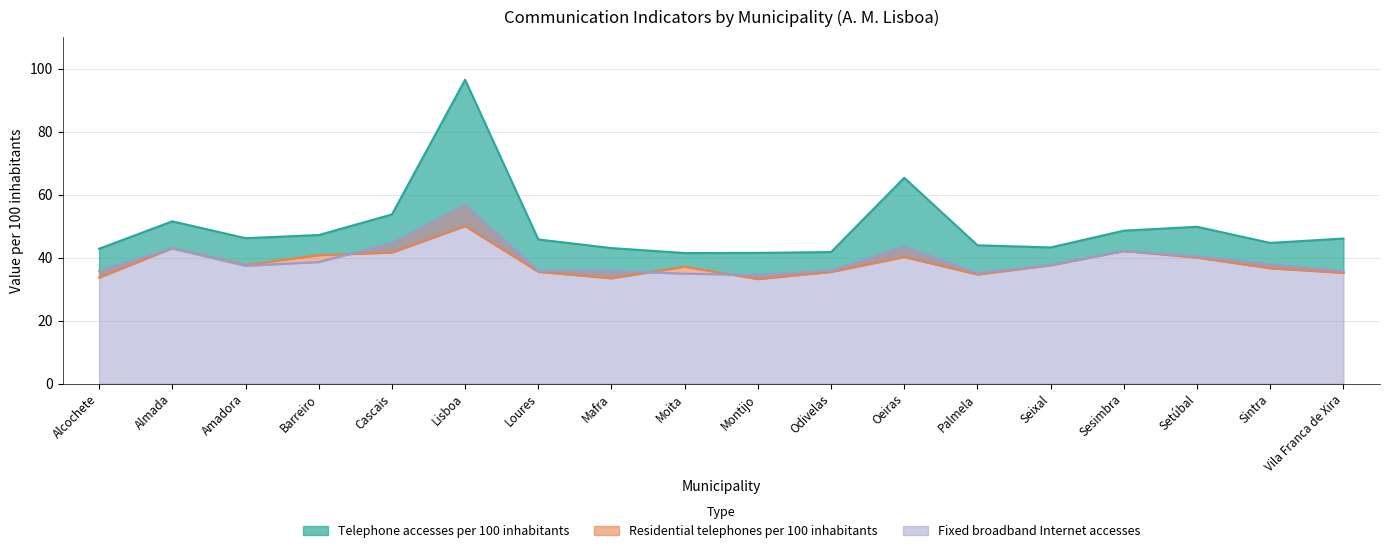

Count the number of data series in this chart.

3